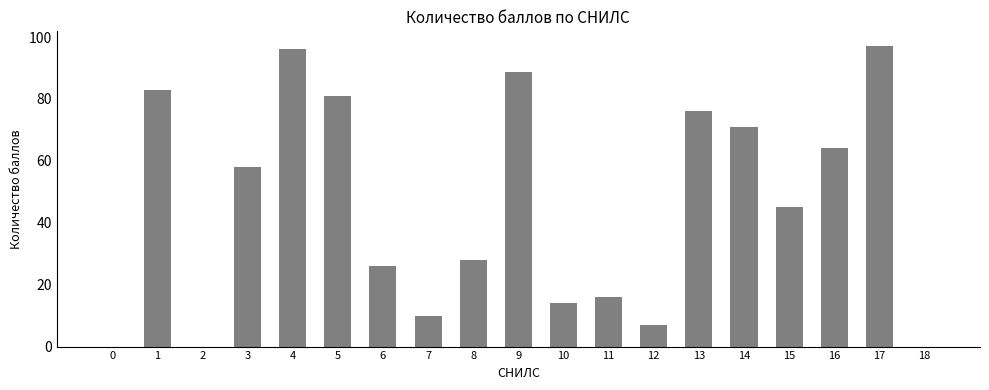

What is the change in value from 4 to 5?

-15.0